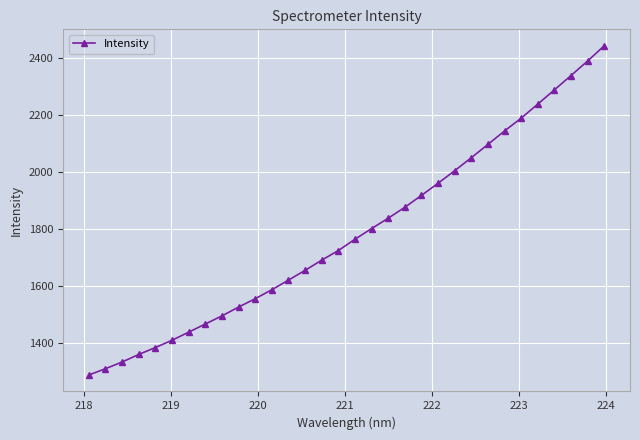

What is the sum of all values?

57164.6